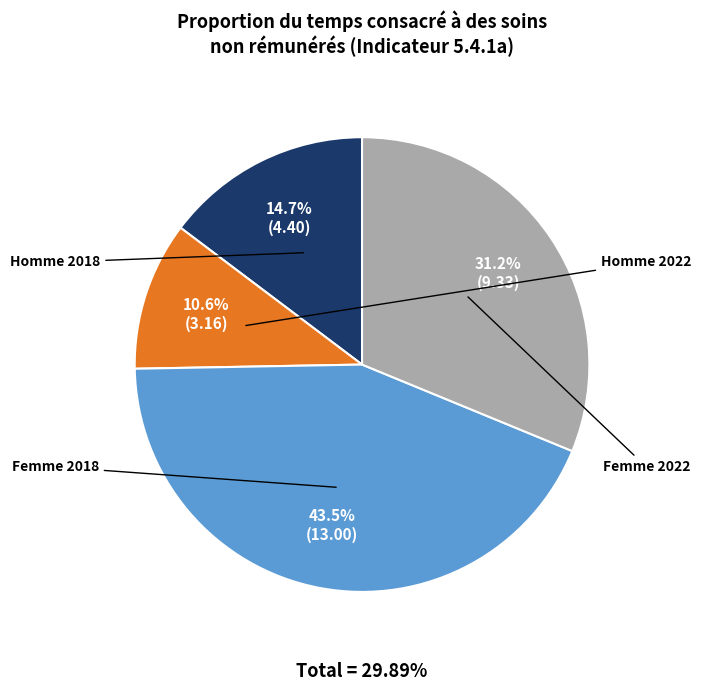

How many segments does this pie chart have?

4